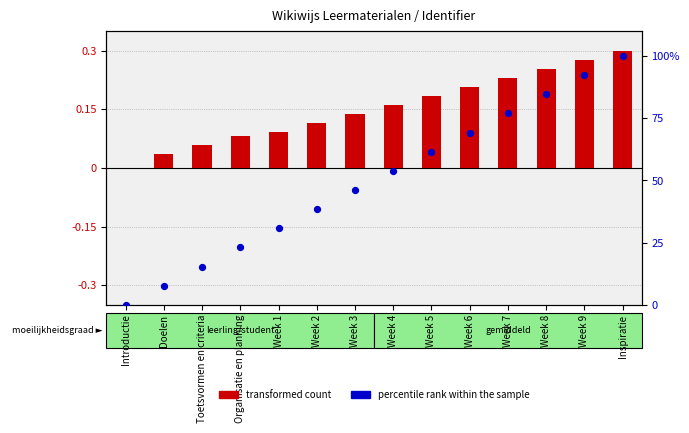

At which category is the sum across all series the highest?

Inspiratie